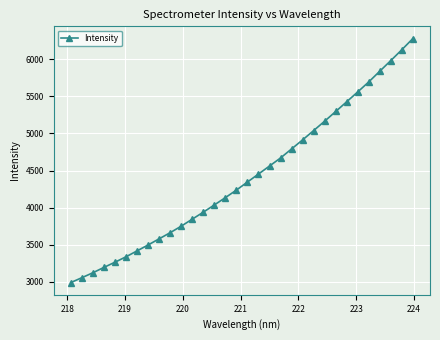

What is the difference between the maximum and minimum values?

3291.8